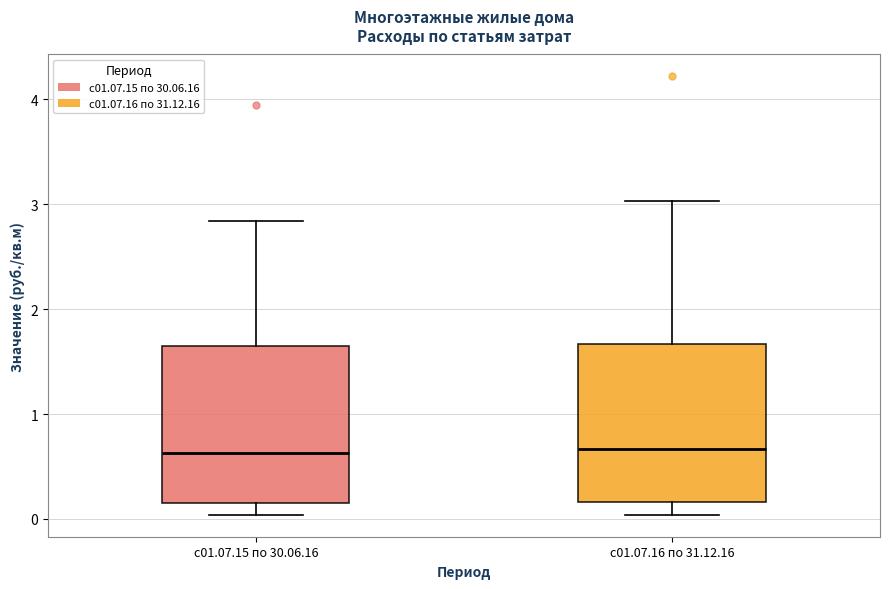

Reading left to right, read every box against the y-axis: the position of its median line, the range the box covers, and the ends of its whiskers. The values are not printed on the chart, so give them approximately, as read against the axis.

с01.07.15 по 30.06.16: median 0.6, box 0.2 to 1.7, whiskers 0.0 to 2.8
с01.07.16 по 31.12.16: median 0.7, box 0.2 to 1.7, whiskers 0.0 to 3.0